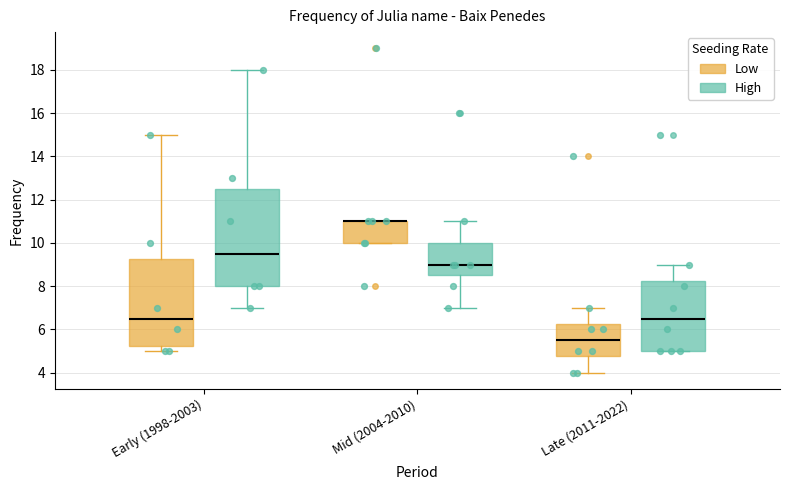

Comparing the boxes themselves (not the whiskers), which one is the tallest?

Early (1998-2003) (High)